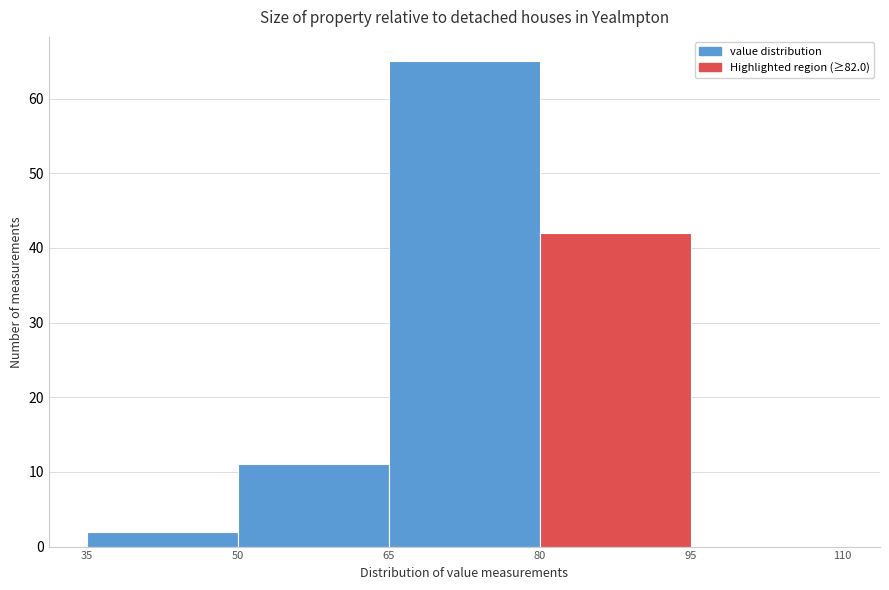

Reading left to right, list every bar in this chart as the range it spans on the x-axis followed by its height. The values are not printed on the chart, so give them approximately, as read against the axis.

35 to 50: 2
50 to 65: 11
65 to 80: 65
80 to 95: 42
95 to 110: 0